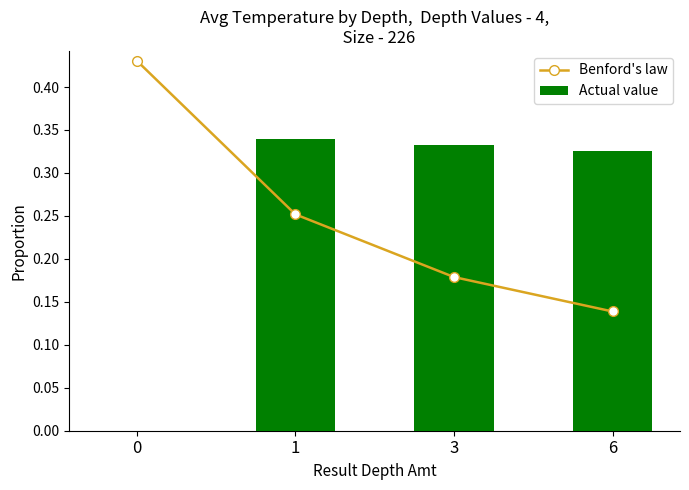

What is the sum of all Actual value values?

1.0